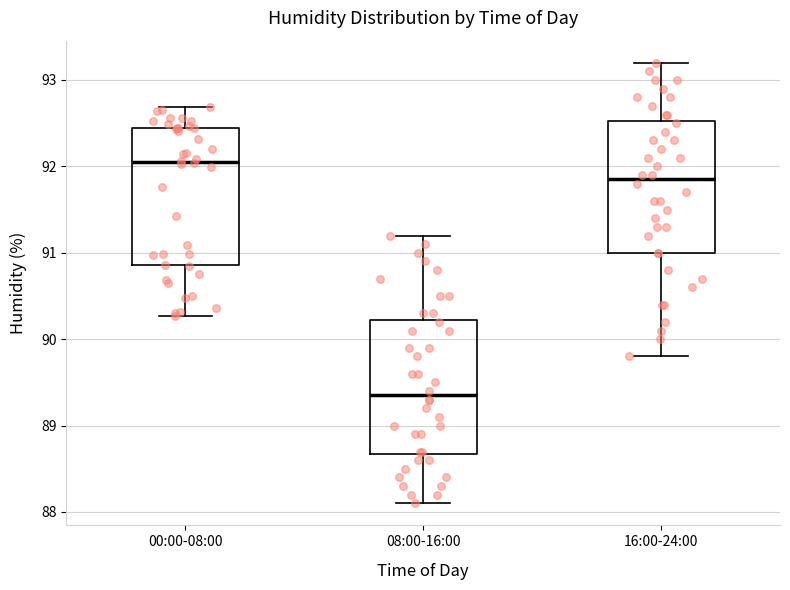

Reading left to right, transcribe this box plot: for each box, give where its median line is, the range the box spans, and where its two whiskers end, as read against the y-axis. The values are not printed on the chart, so give them approximately, as read against the axis.

00:00-08:00: median 92.1, box 90.9 to 92.5, whiskers 90.3 to 92.7
08:00-16:00: median 89.4, box 88.7 to 90.2, whiskers 88.1 to 91.2
16:00-24:00: median 91.9, box 91.0 to 92.5, whiskers 89.8 to 93.2